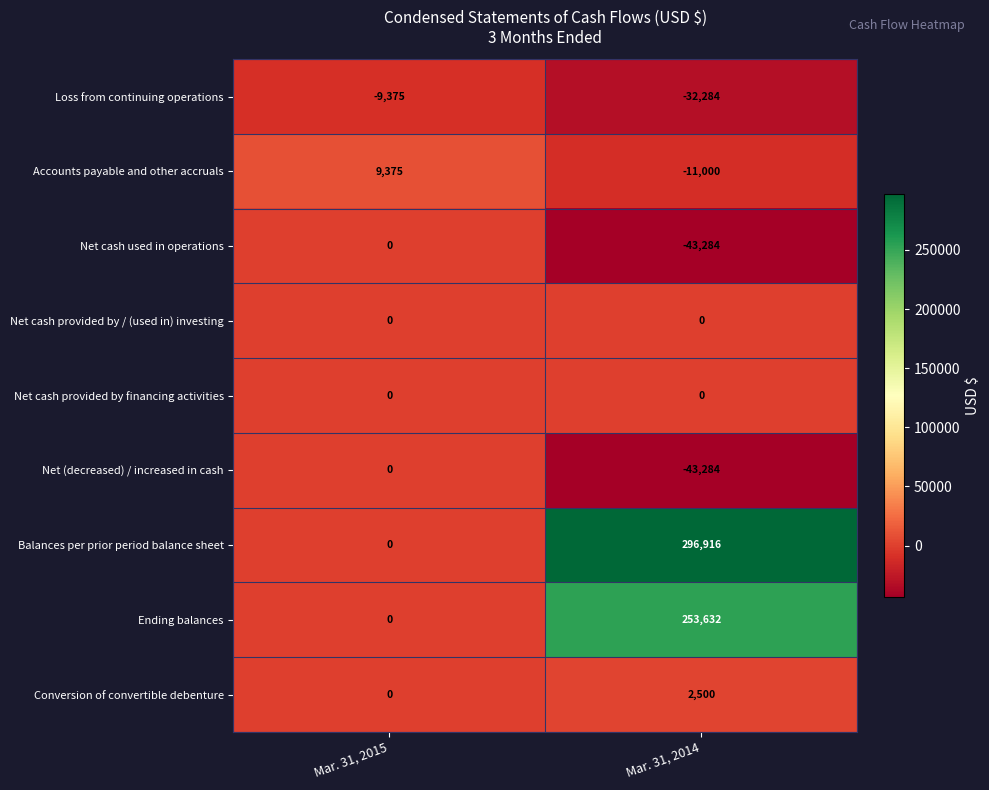

True or false: Net (decreased) / increased in cash has a value of 0 at Mar. 31, 2015.

True